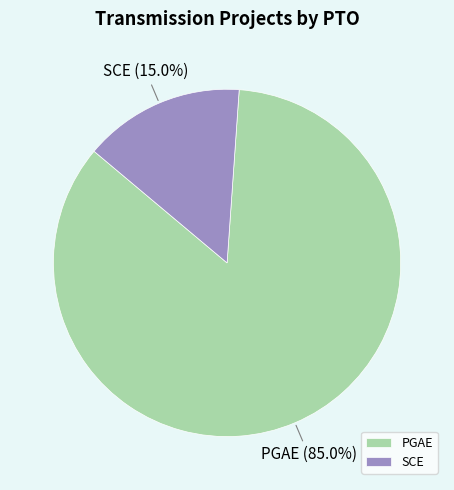

Which has a higher value, PGAE or SCE?

PGAE